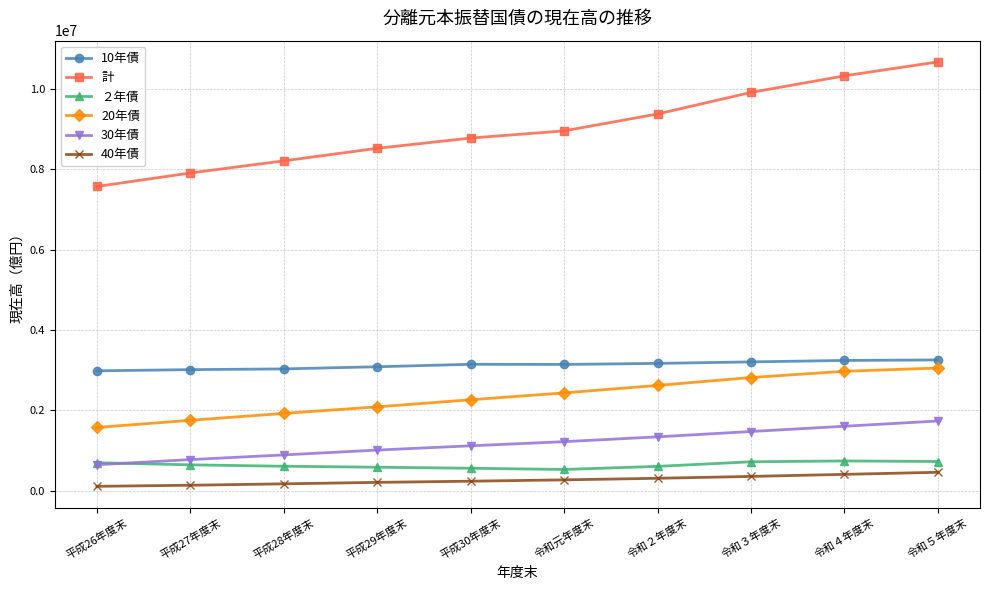

What is the difference between the highest and lowest values at 令和５年度末?

10219825